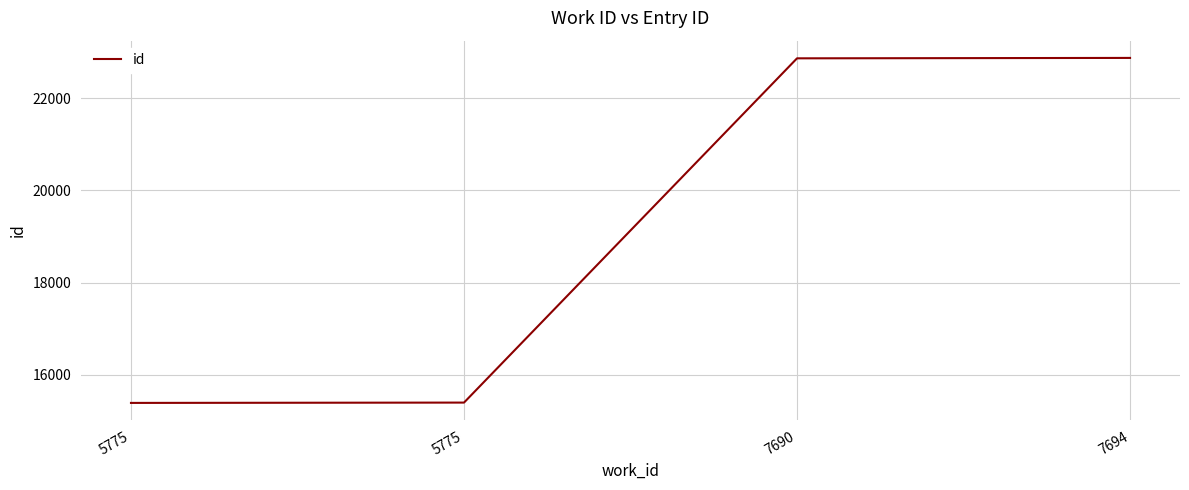

How many lines are shown in the chart?

1